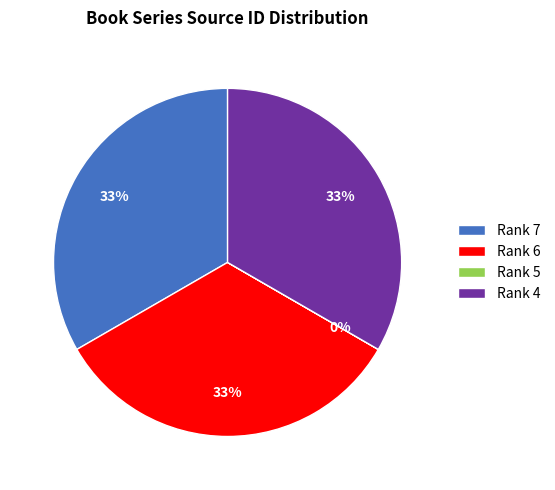

Is it true that Rank 6 is 33% of the pie?

True